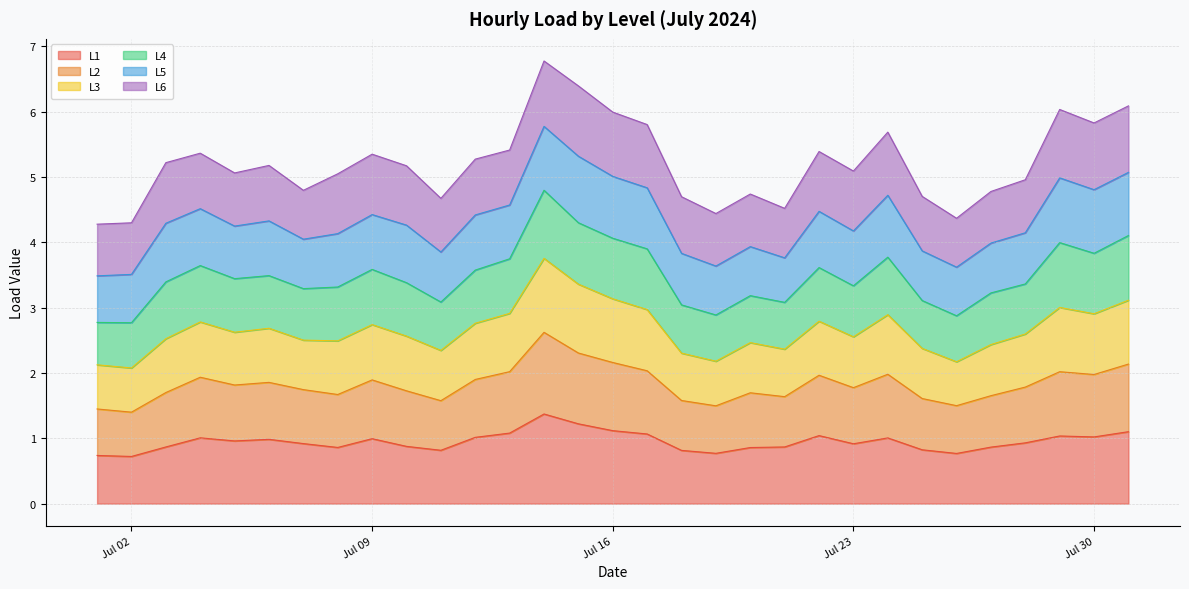

True or false: L3 and L2 intersect in this chart.

False